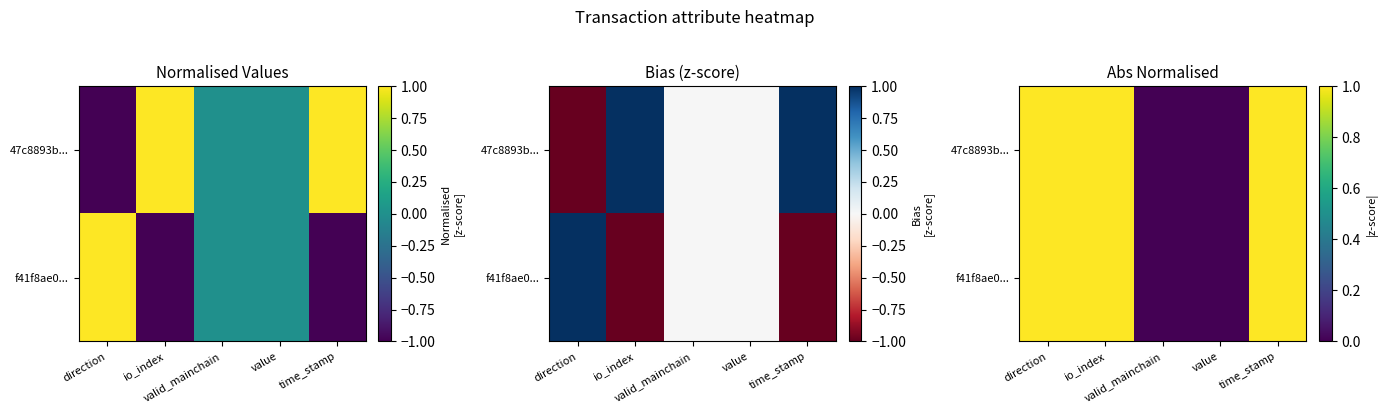

Between direction and io_index, which is larger?

direction